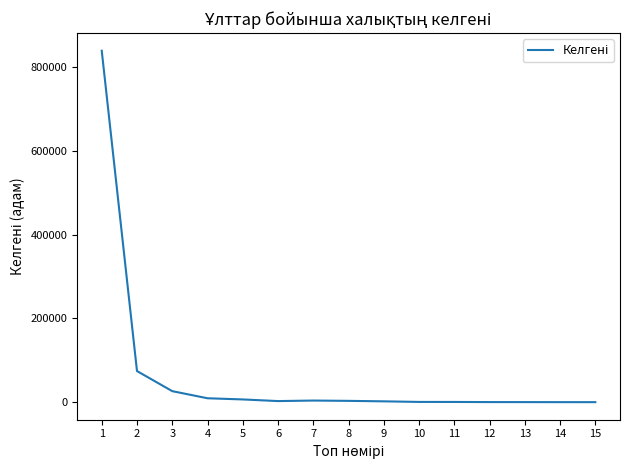

Which label corresponds to the largest value in the chart?

1